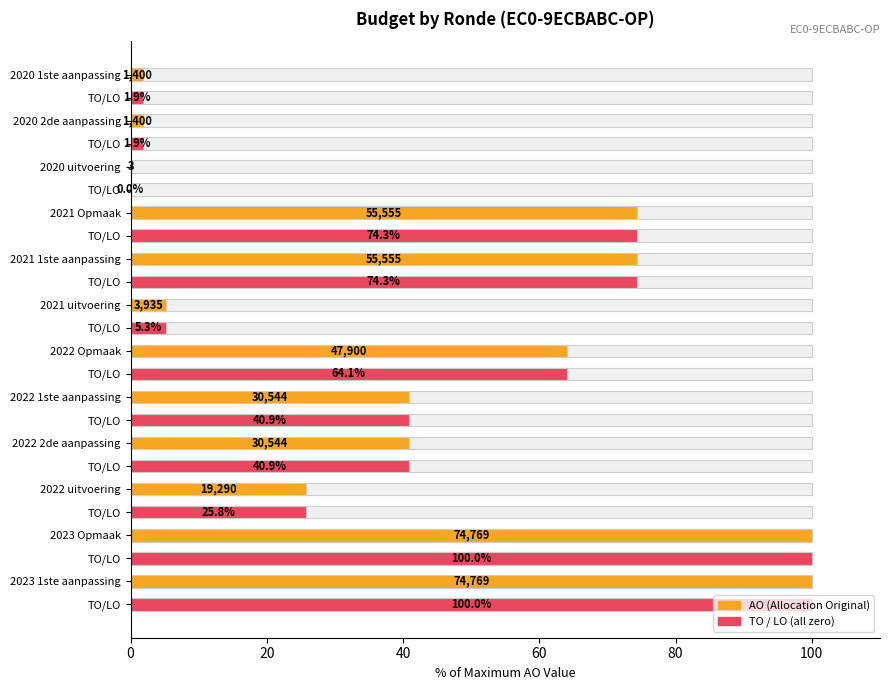

Which series has the largest total across all categories?

AO